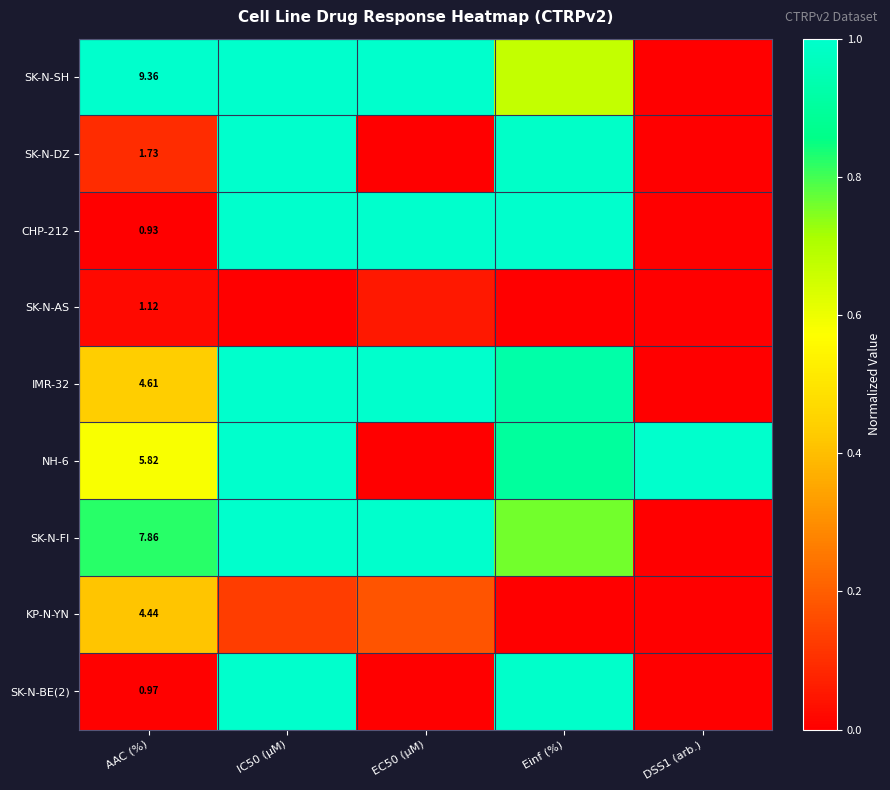

Rank the series at AAC (%) from highest to lowest value.

SK-N-SH, SK-N-FI, NH-6, IMR-32, KP-N-YN, SK-N-DZ, SK-N-AS, SK-N-BE(2), CHP-212